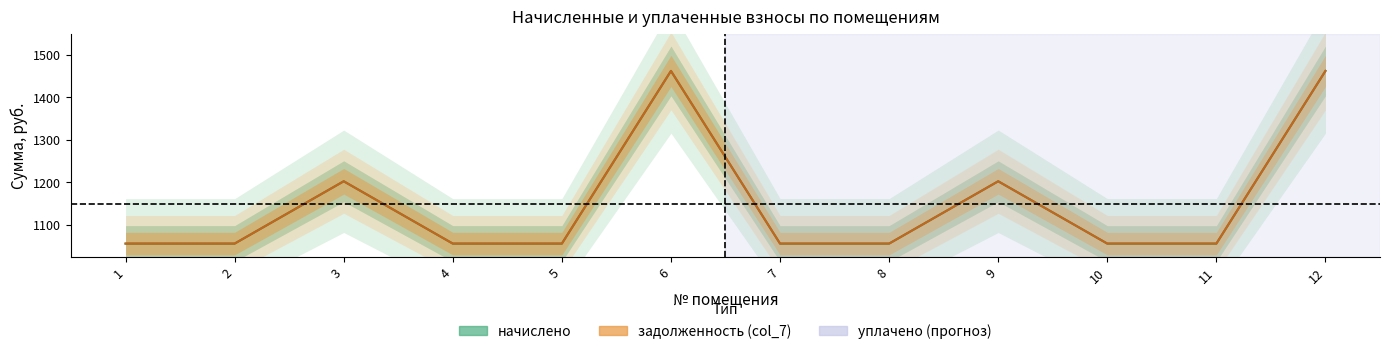

How many data points in начислено are above 1056?

4